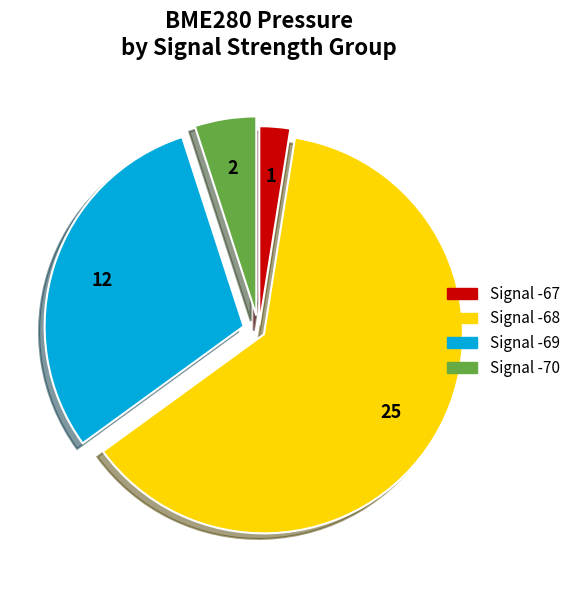

Does any single category account for the majority?

Yes